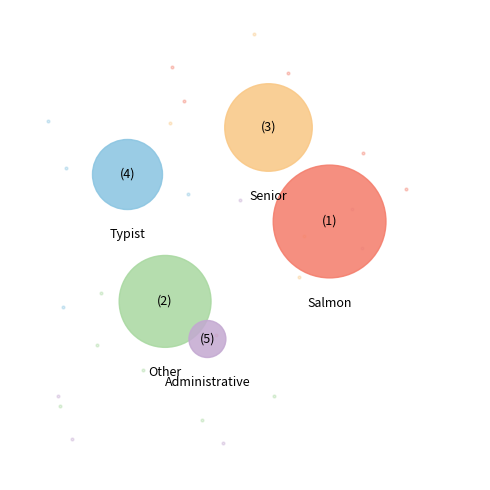

What is the change in value from Senior Management Analyst to Administrative Technician?

-54458